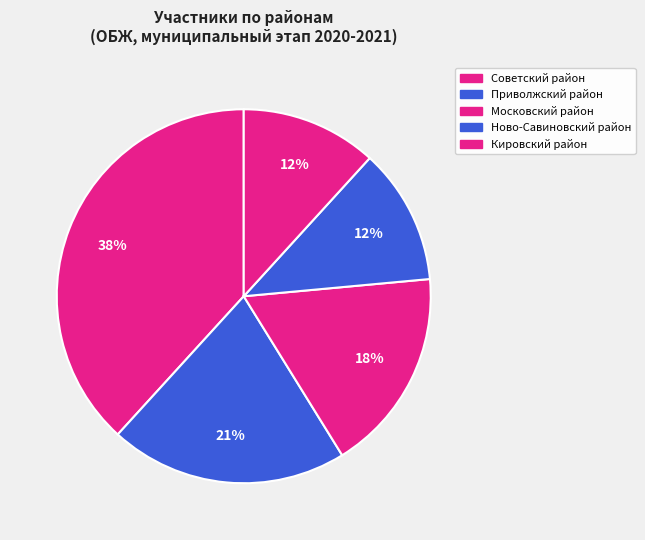

What is the smallest slice in the pie chart?

Кировский район